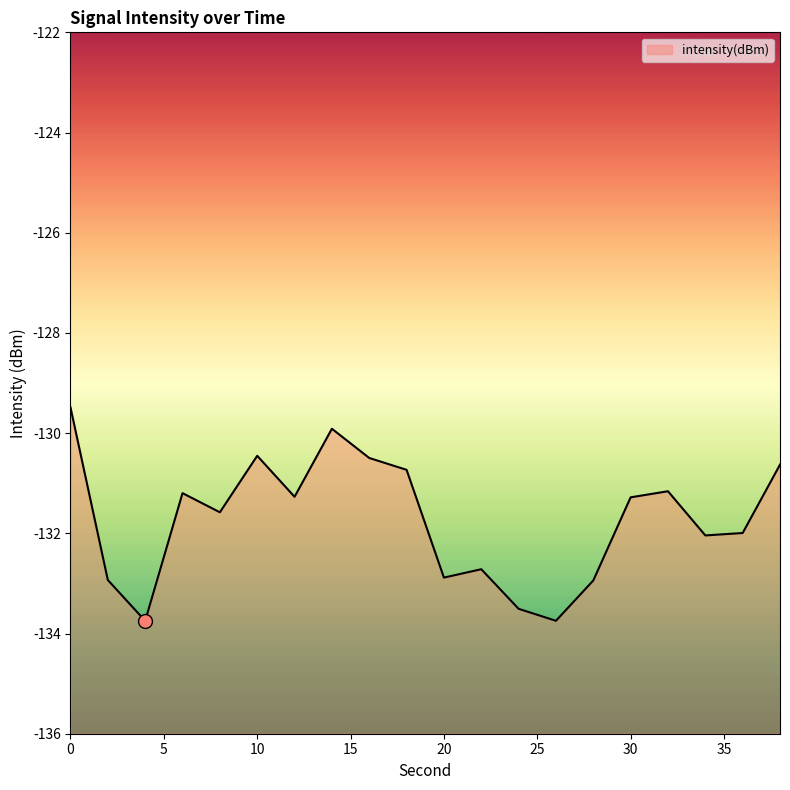

What is the change in value from 0 to 10?

-1.0